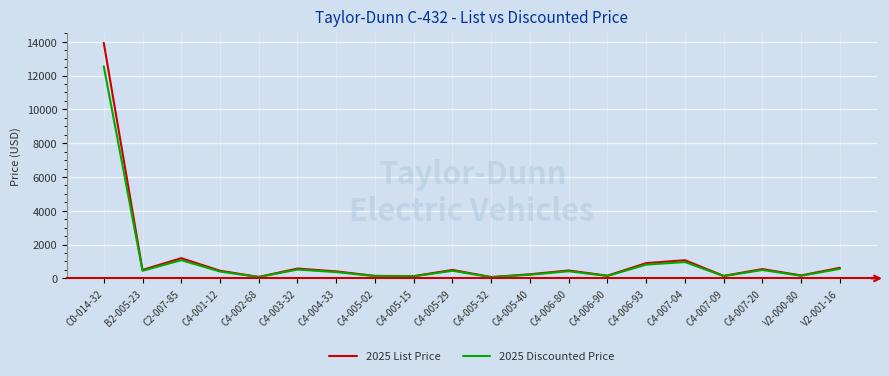

What is the approximate value of 2025 Discounted Price at C4-002-68?

79.2